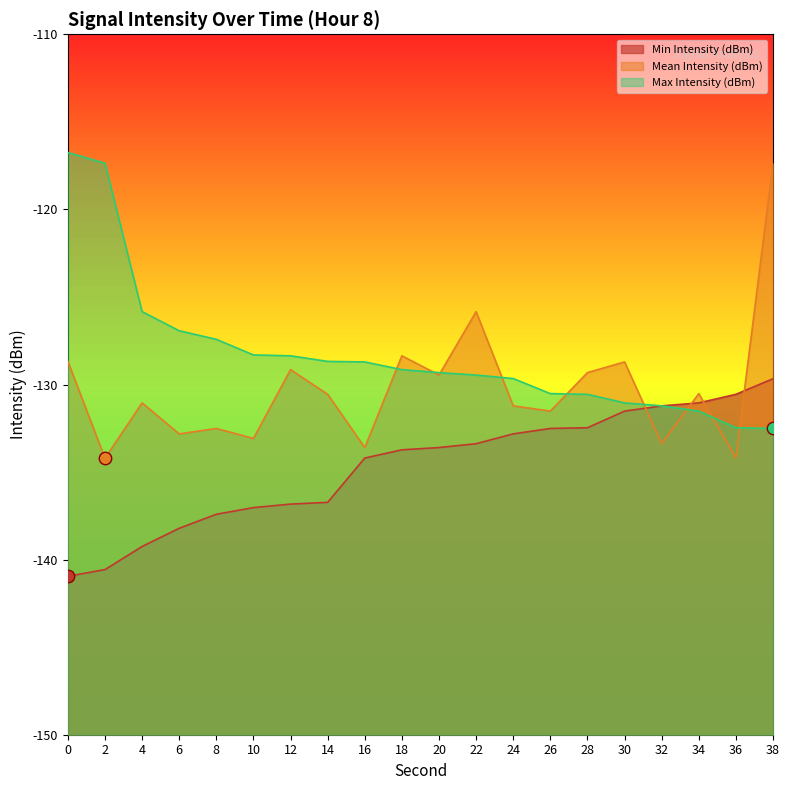

Which series has the largest total across all categories?

Max Intensity (dBm)